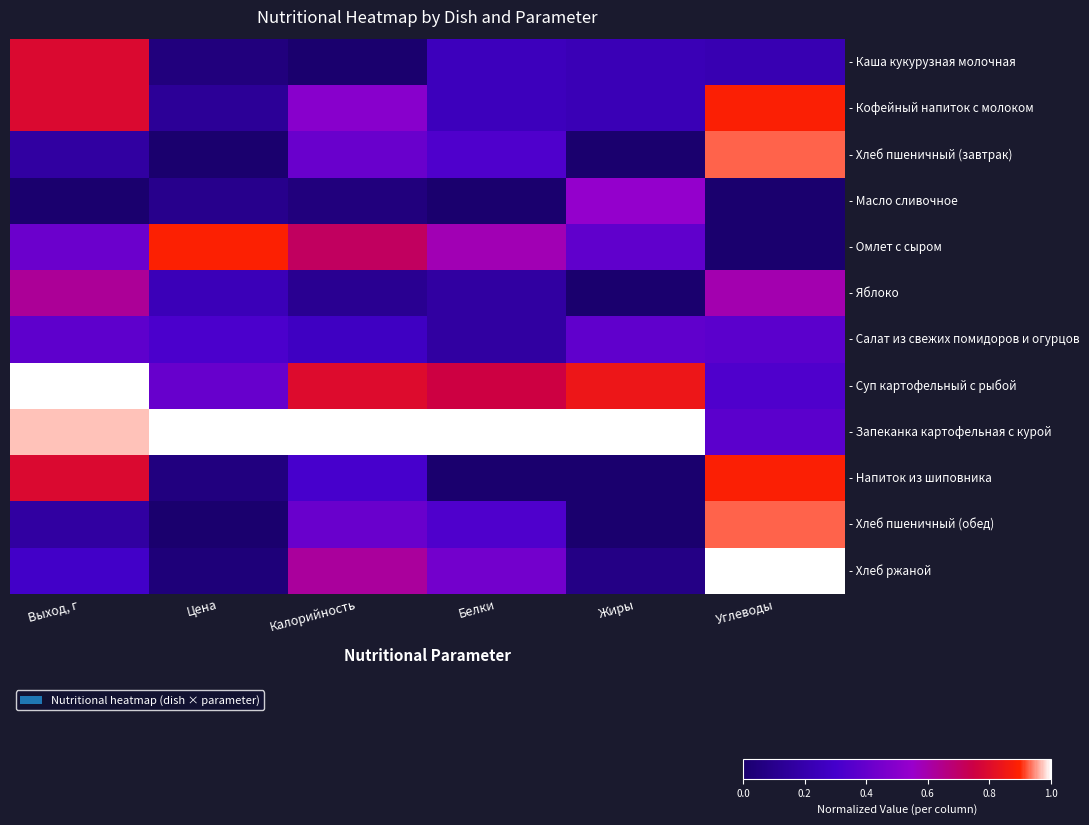

What is the total value across all series at Жиры?

3.7